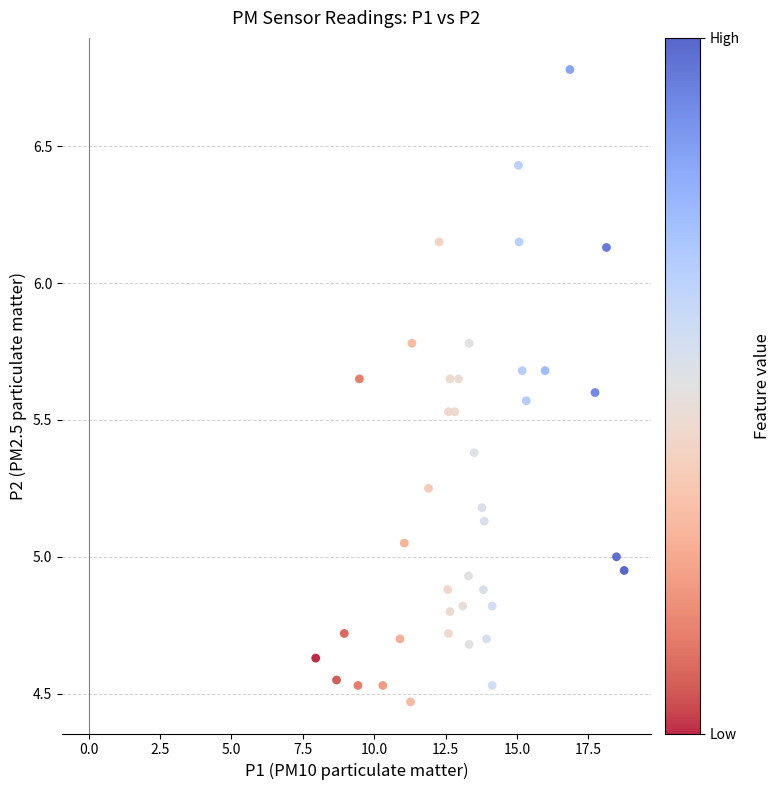

What is the range of Y values (max minus min)?

2.3